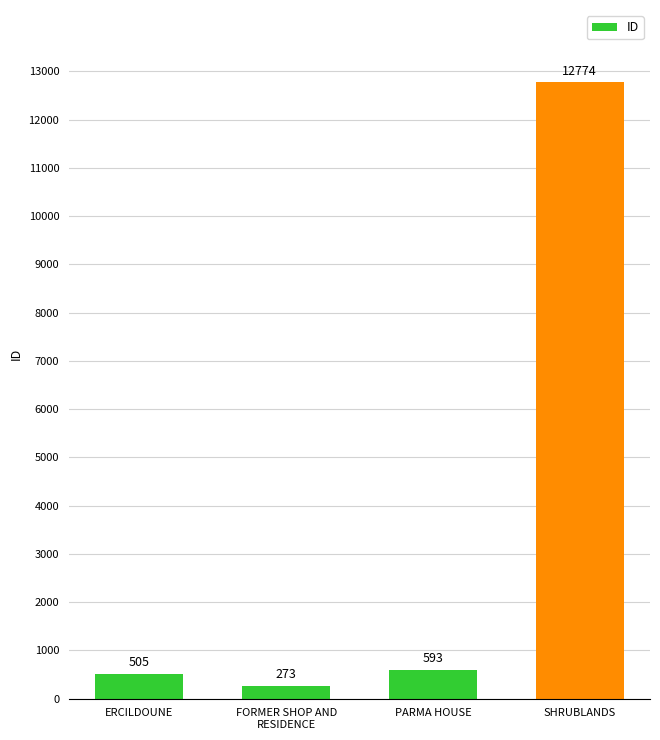

The value at PARMA HOUSE is 593. True or false?

True